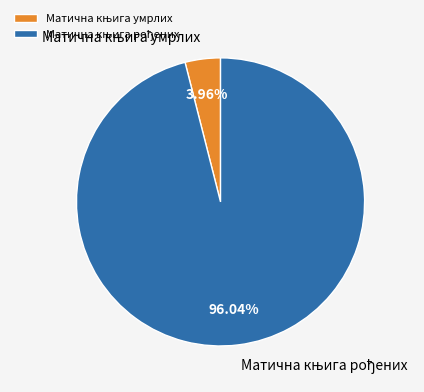

How many slices are in this pie chart?

2